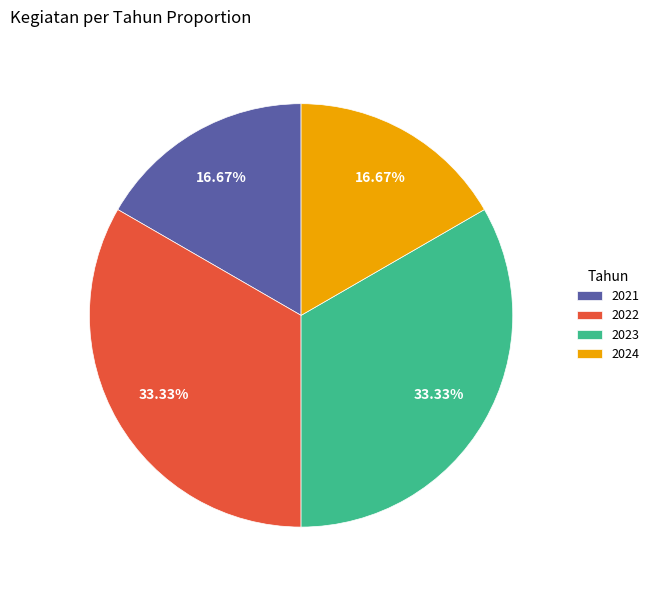

To the nearest percent, what percentage of the pie is 2023?

33%